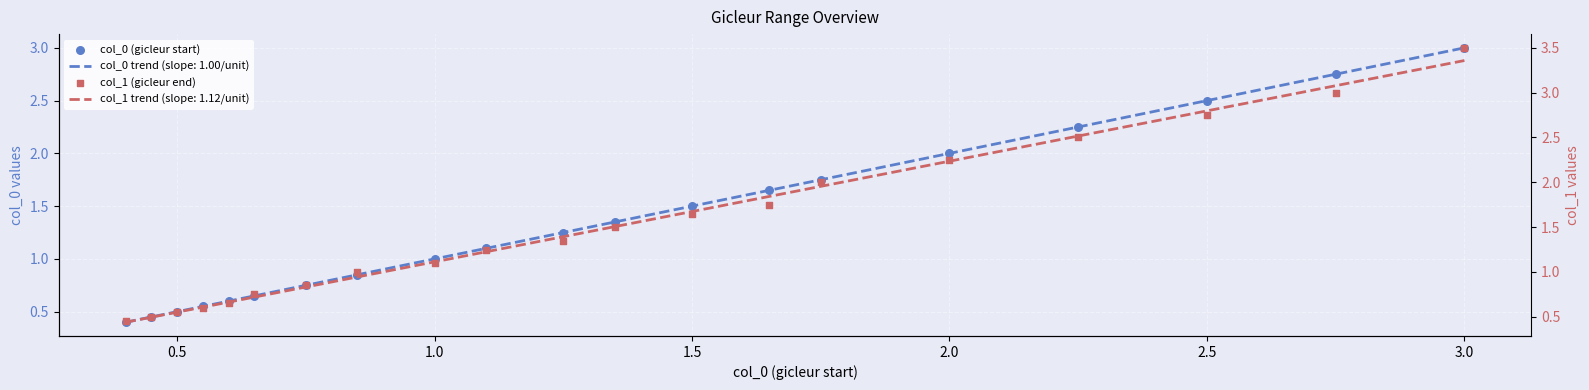

What are all the series names shown in the legend?

col_0 (gicleur start), col_1 (gicleur end)